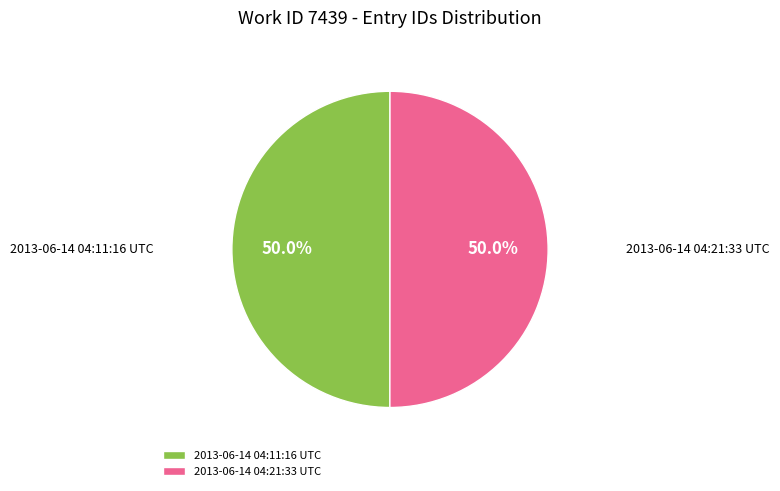

The 2013-06-14 04:21:33 UTC slice represents 50% of the pie. True or false?

True